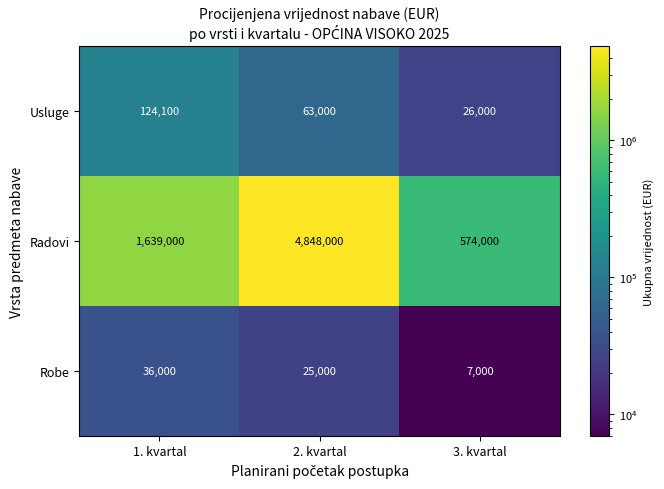

What is the spread (max minus min) of values at 3. kvartal?

567000